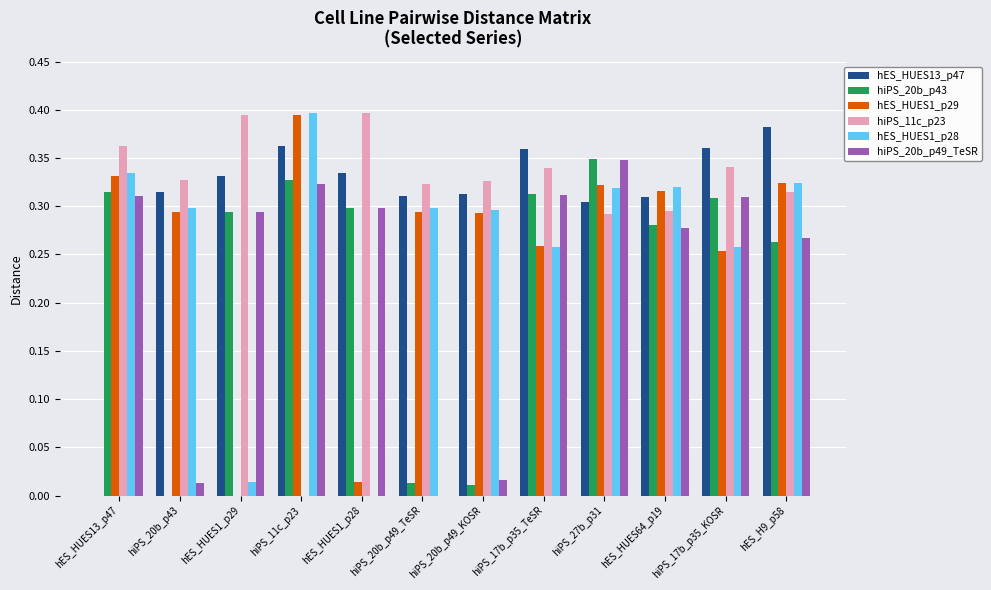

True or false: hiPS_20b_p43 has a value of 0.5 at hiPS_11c_p23.

False